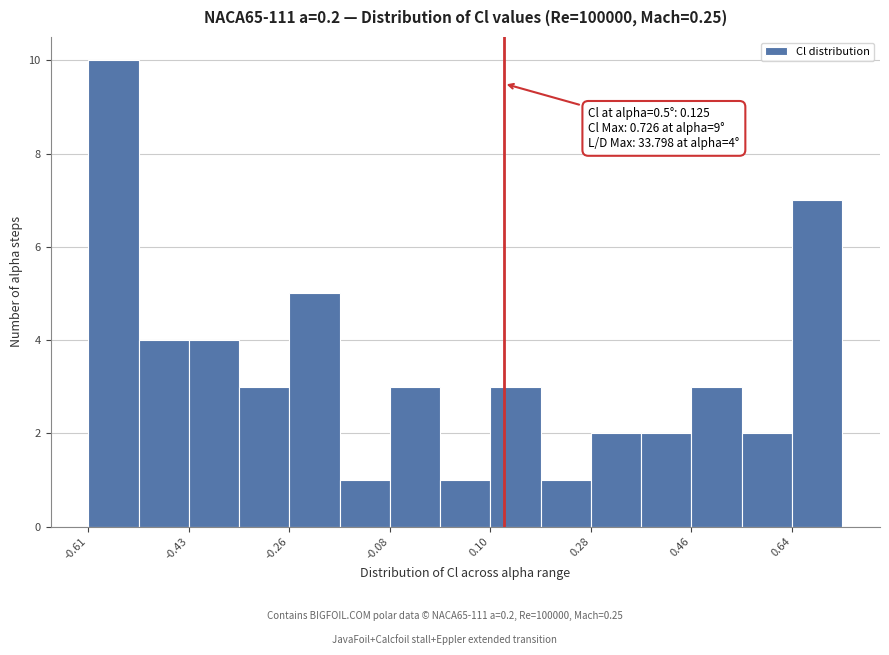

Over which range of the x-axis is the bar tallest?

-0.62 to -0.52